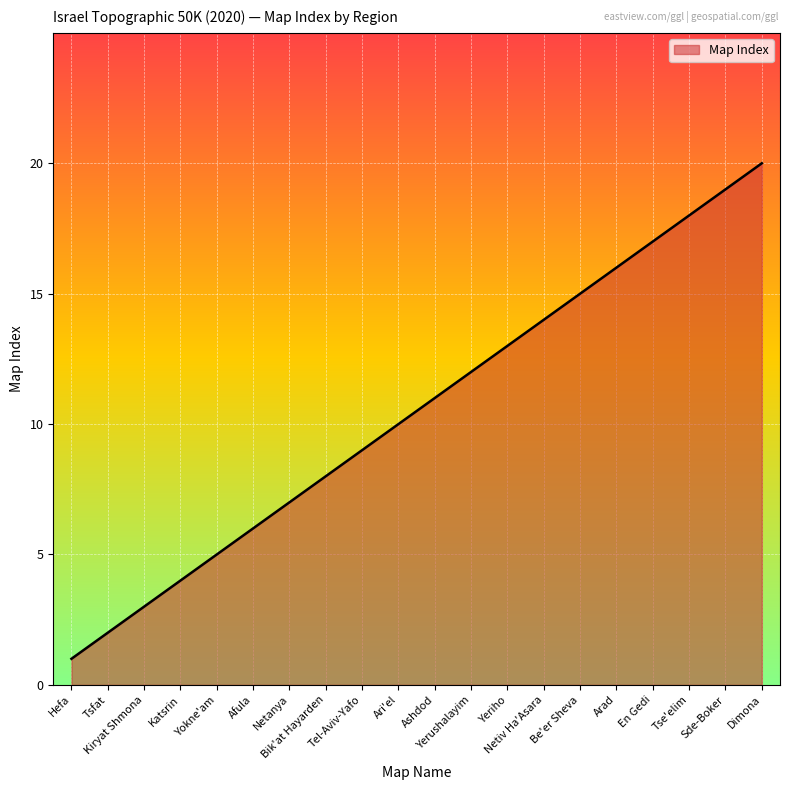

What is the minimum value shown in the chart?

1